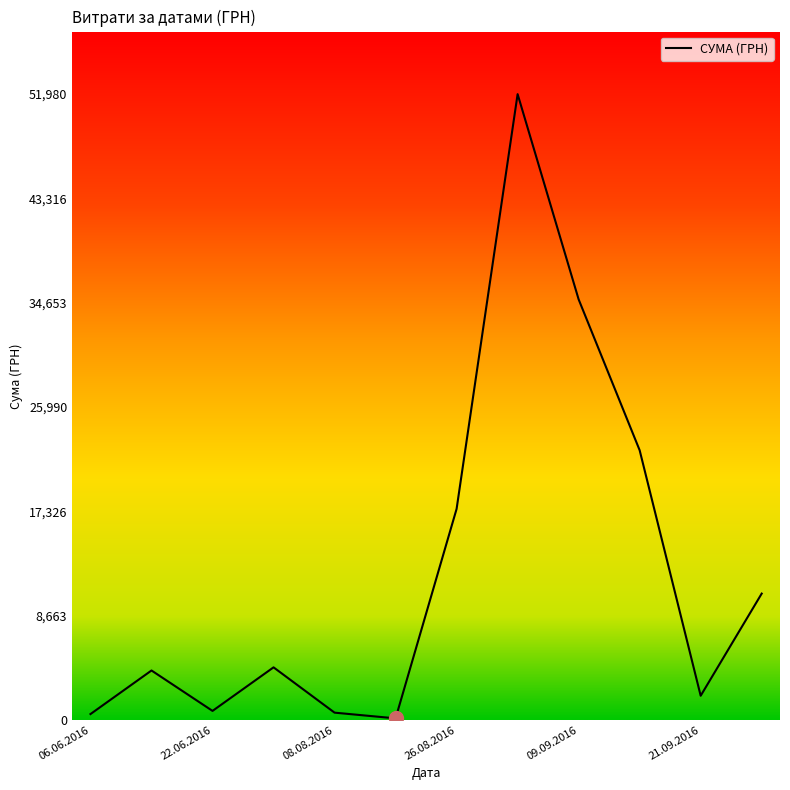

What is the difference between the maximum and minimum values?

51845.0